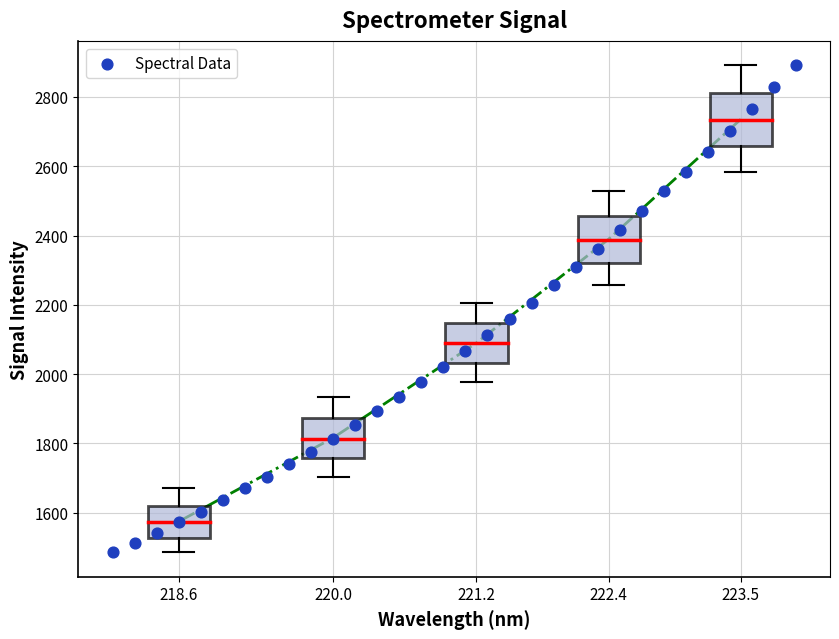

What is the range of X values (max minus min)?

5.9